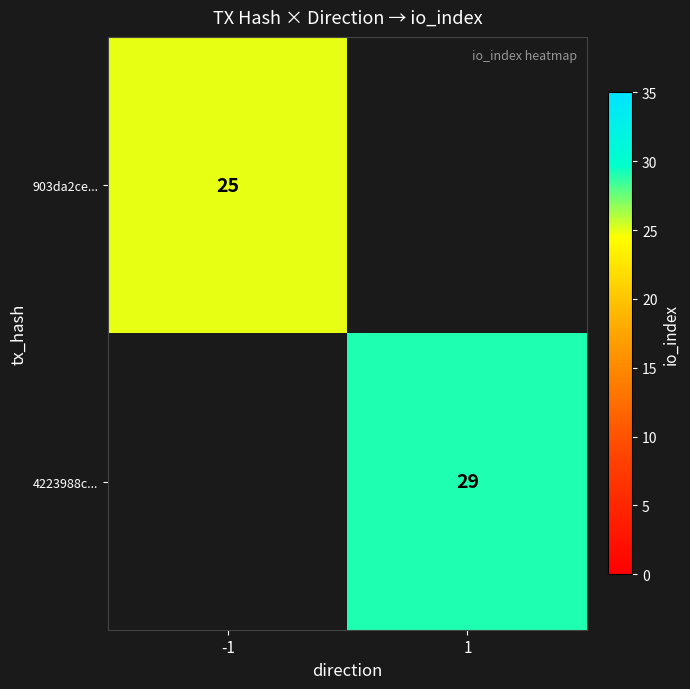

Is the value of 903da2ce... at -1 greater than the value of 4223988c... at 1?

No